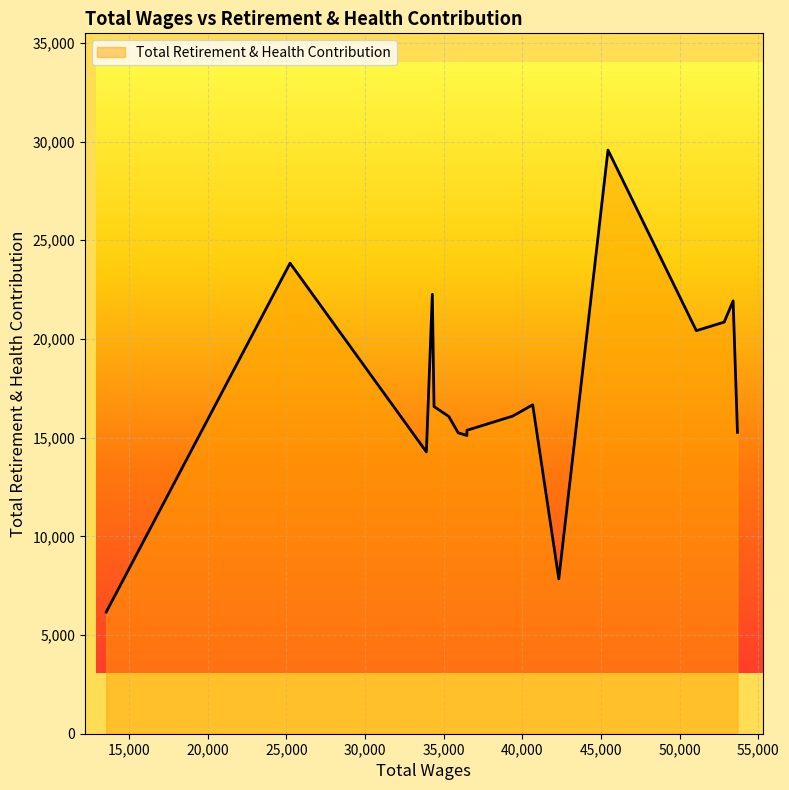

What is the smallest value displayed?

6164